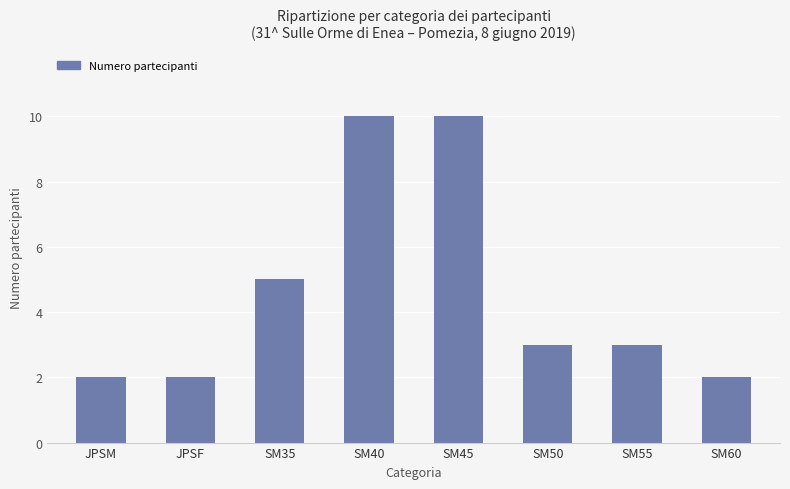

The value at SM35 is 2. True or false?

False